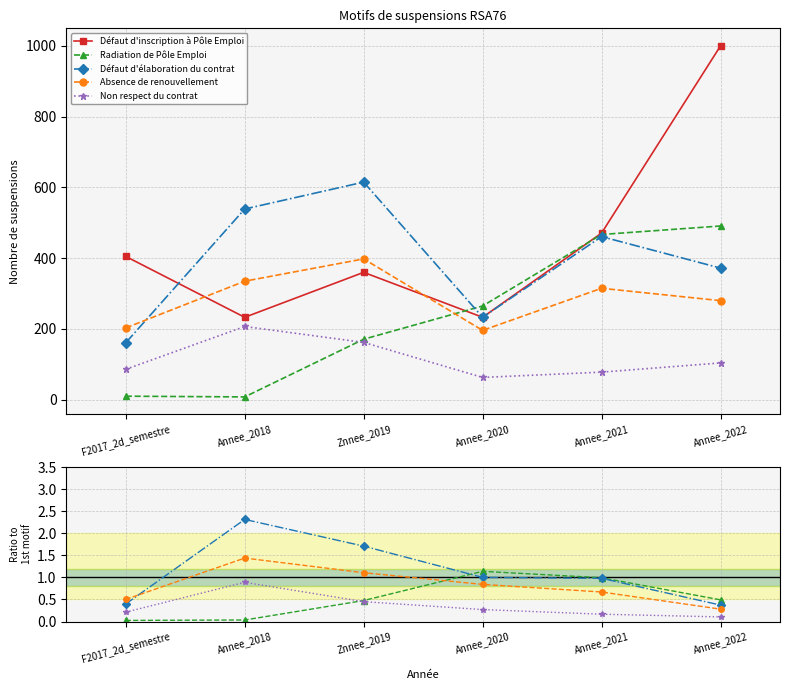

What is the label of the 1st point from the left?

F2017_2d_semestre